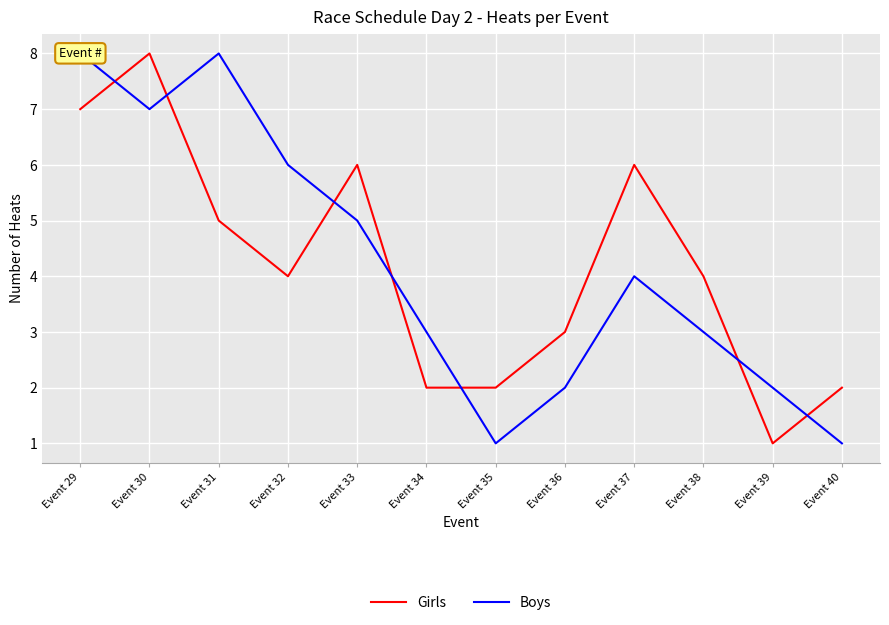

What are all the series names shown in the legend?

Girls, Boys